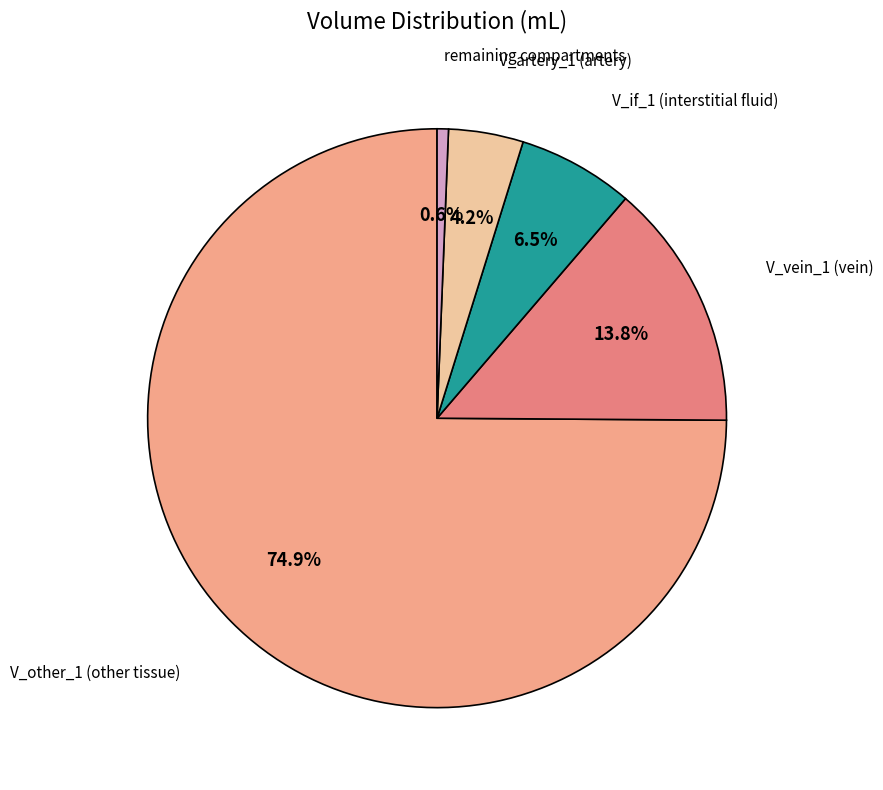

How many slices are in this pie chart?

5